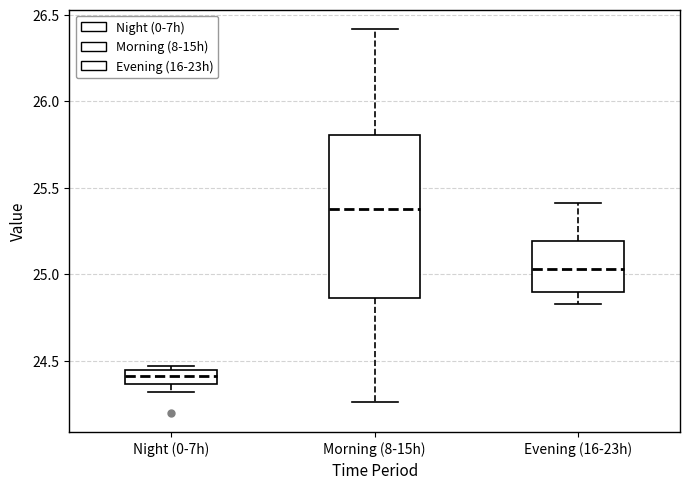

Where is the upper edge of the box for Morning (8-15h) on the y-axis? The values are not printed on the chart, so give them approximately, as read against the axis.

25.80